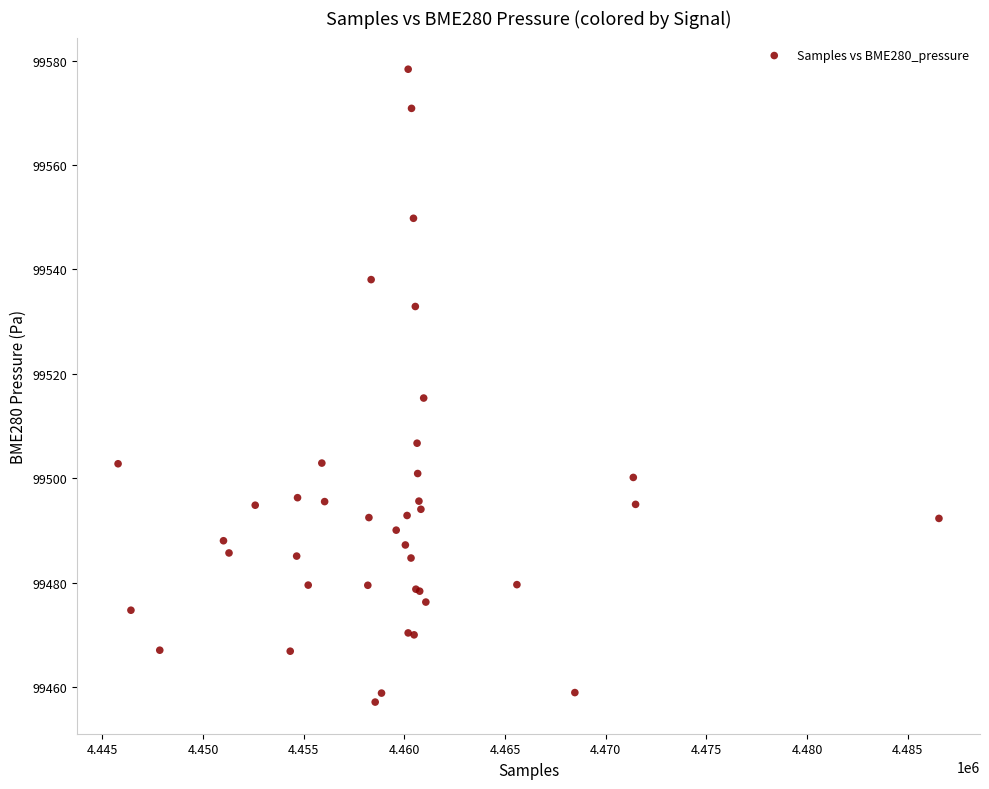

What Y value in the scatter plot is closest to 99517?

99515.3